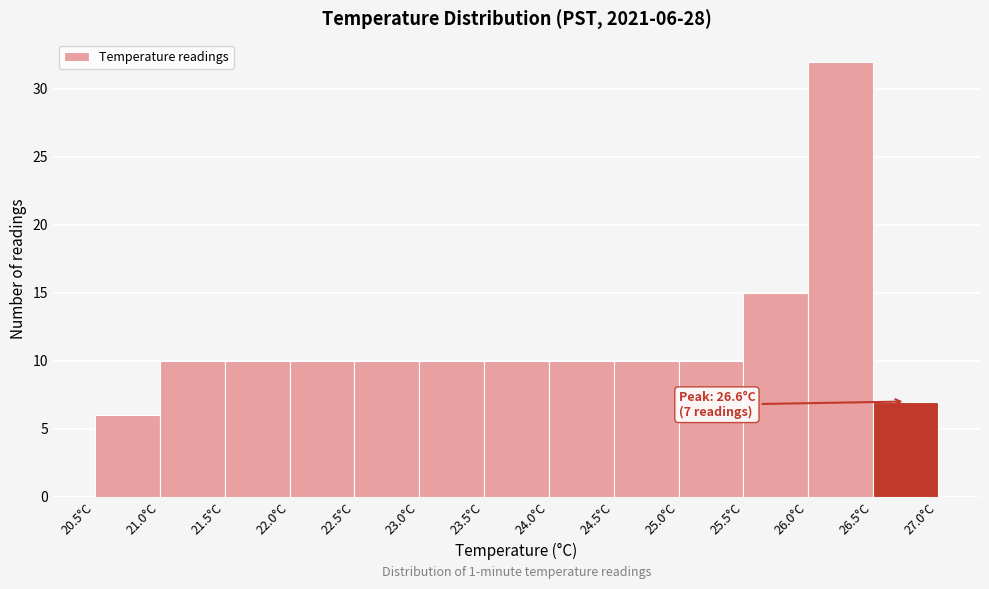

Over which range of the x-axis is the bar tallest?

26.0 to 26.5